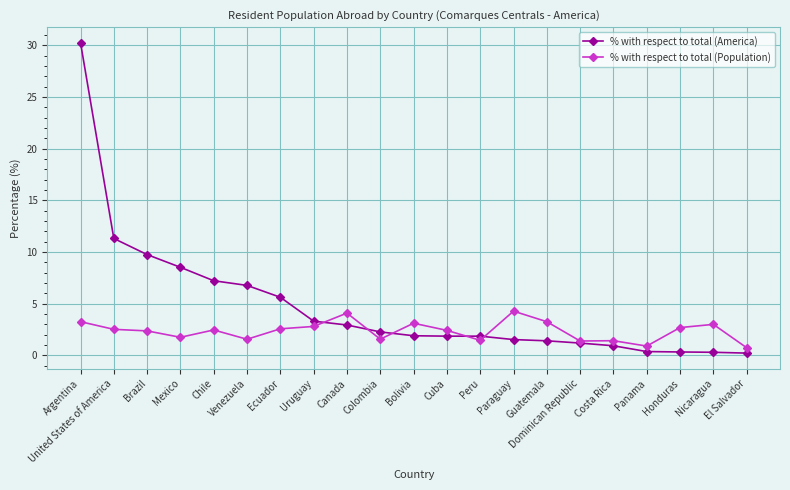

Which series has the largest range (max minus min)?

% with respect to total (America)